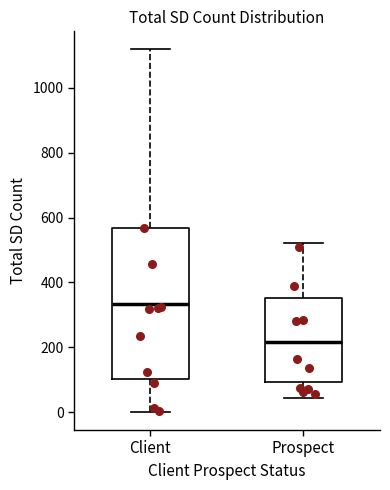

Which box is the tallest, from its lower edge to its upper edge?

Client